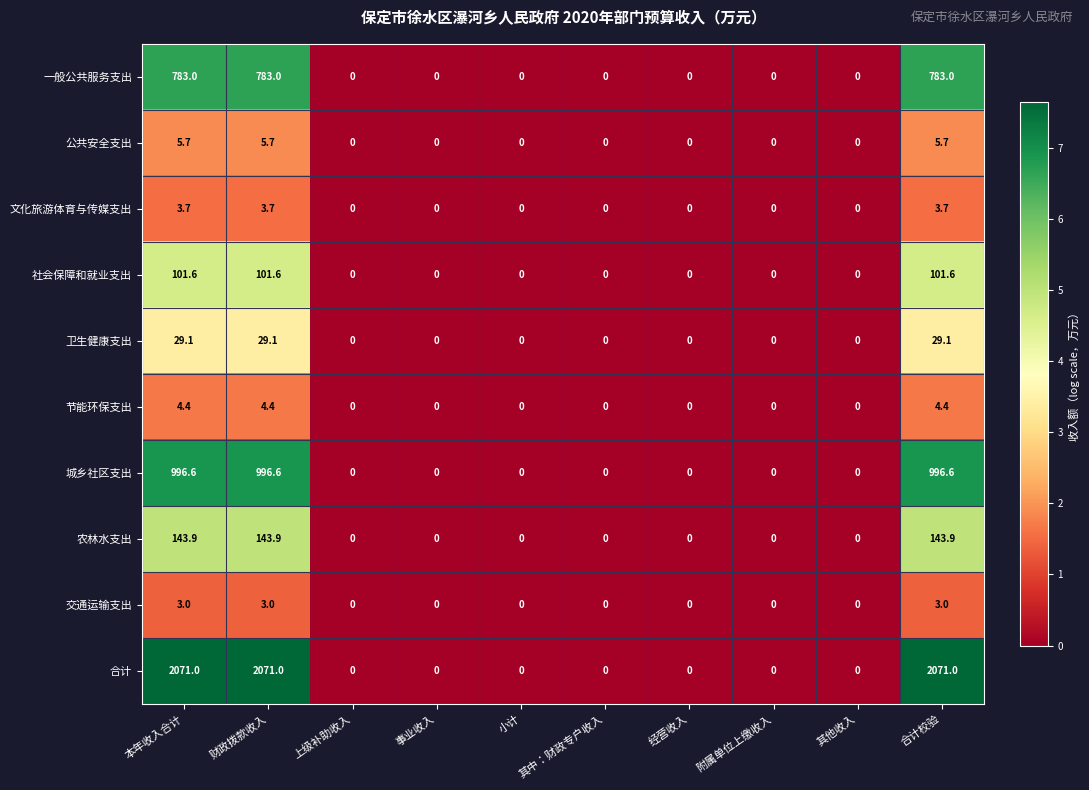

How many distinct data groups are displayed?

10